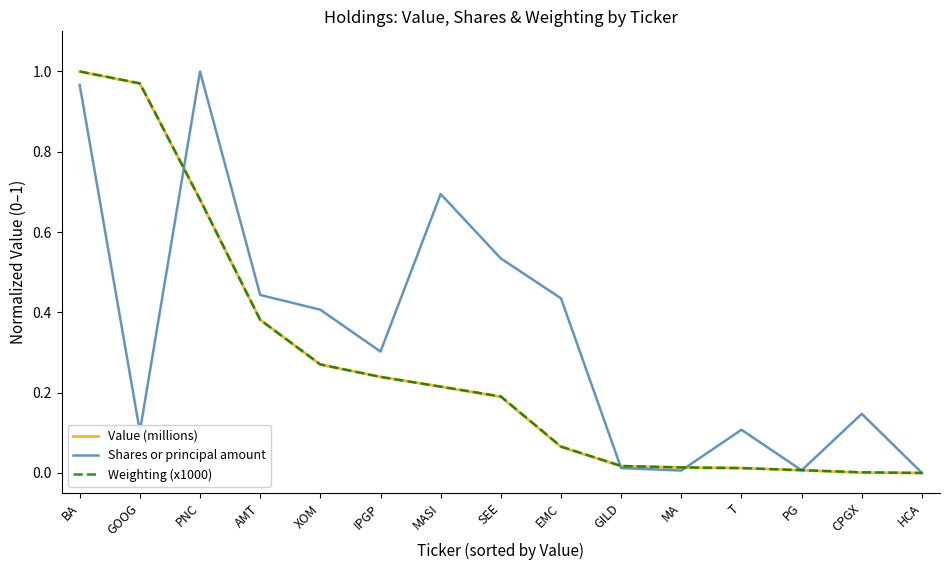

The Shares or principal amount series shows 0.4 at AMT. True or false?

True